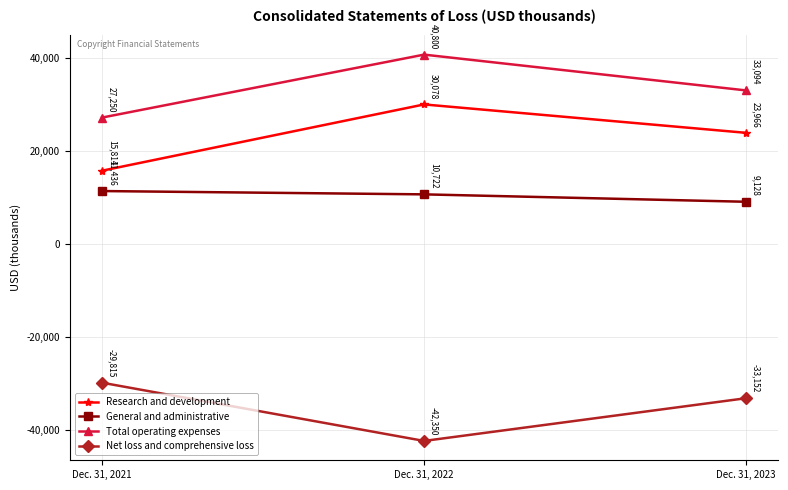

Which series has the largest total across all categories?

Total operating expenses